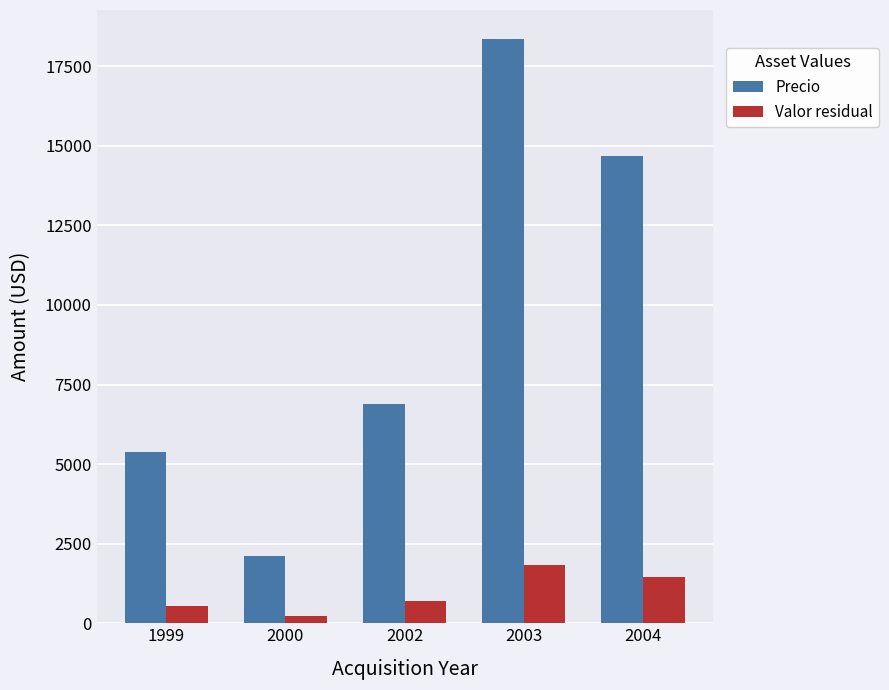

Between 2000 and 2004, which series saw the biggest shift?

Precio